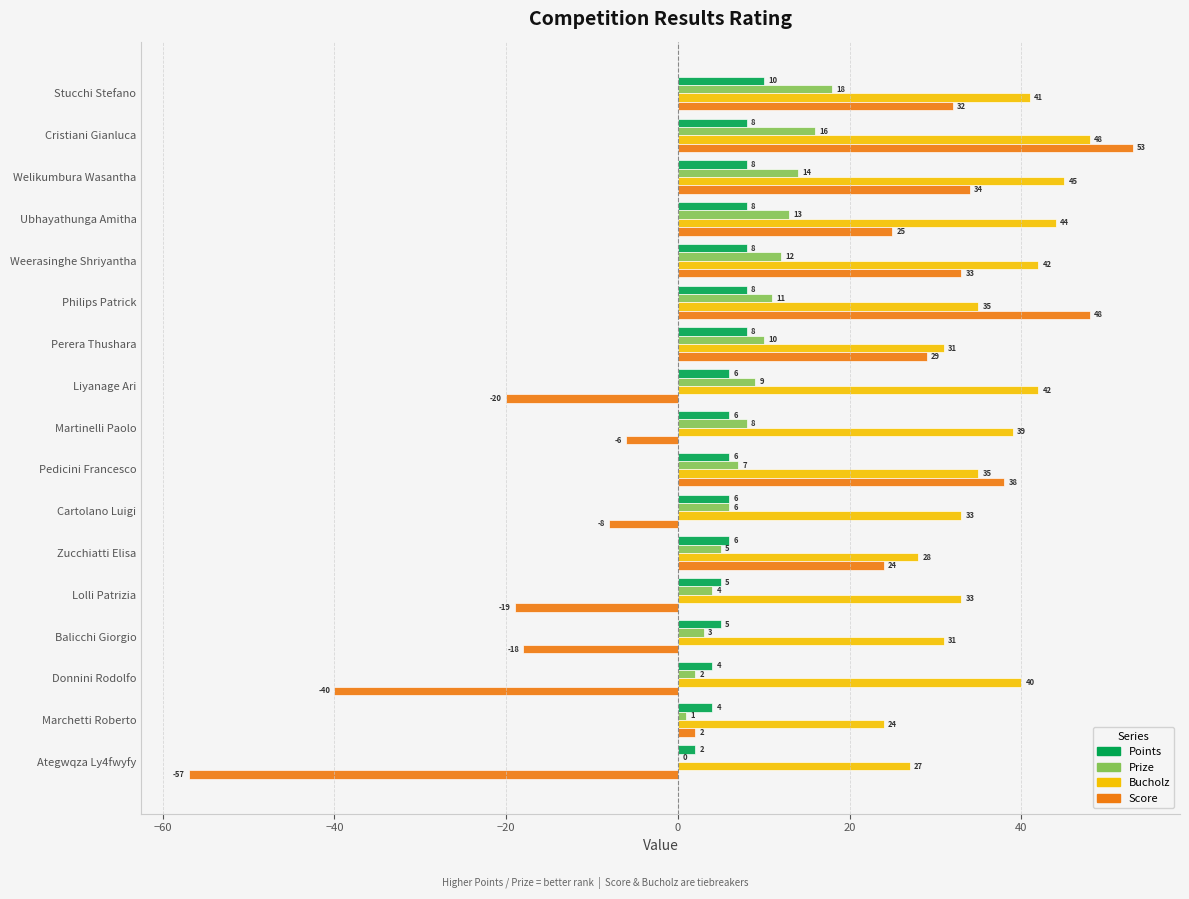

How many Points values are between 5 and 8?

13